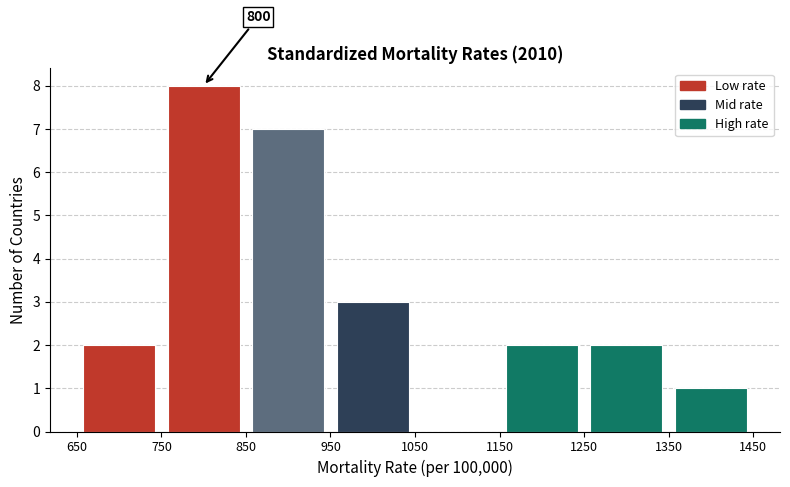

Which range on the x-axis has the tallest bar?

750 to 850